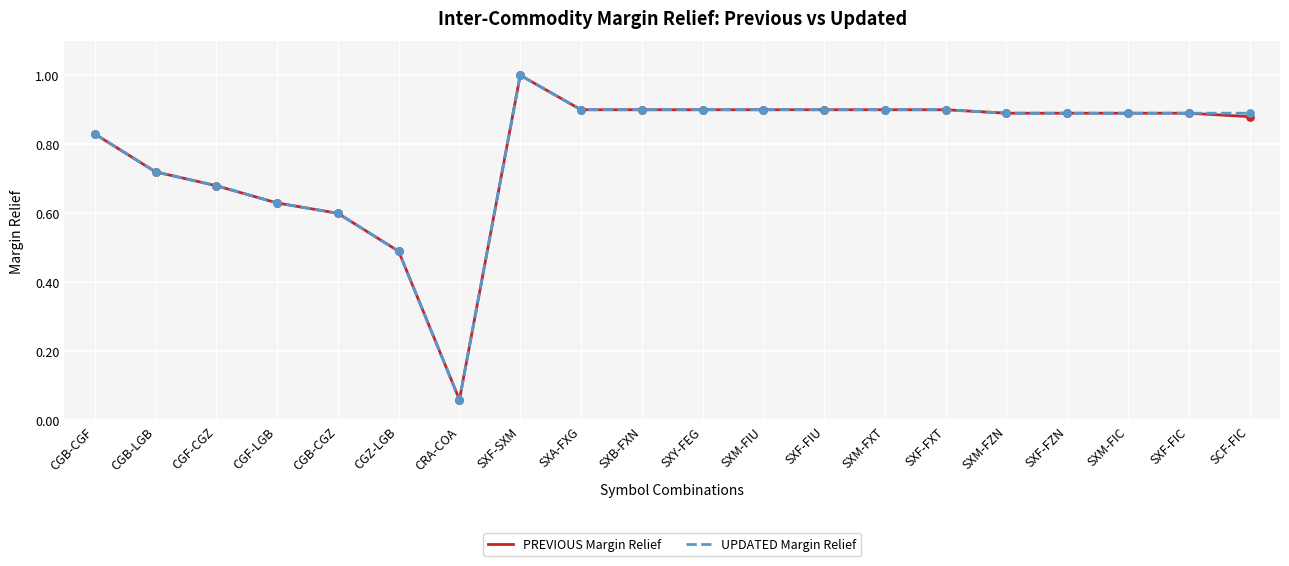

What is the total value across all series at CGB-CGF?

1.7